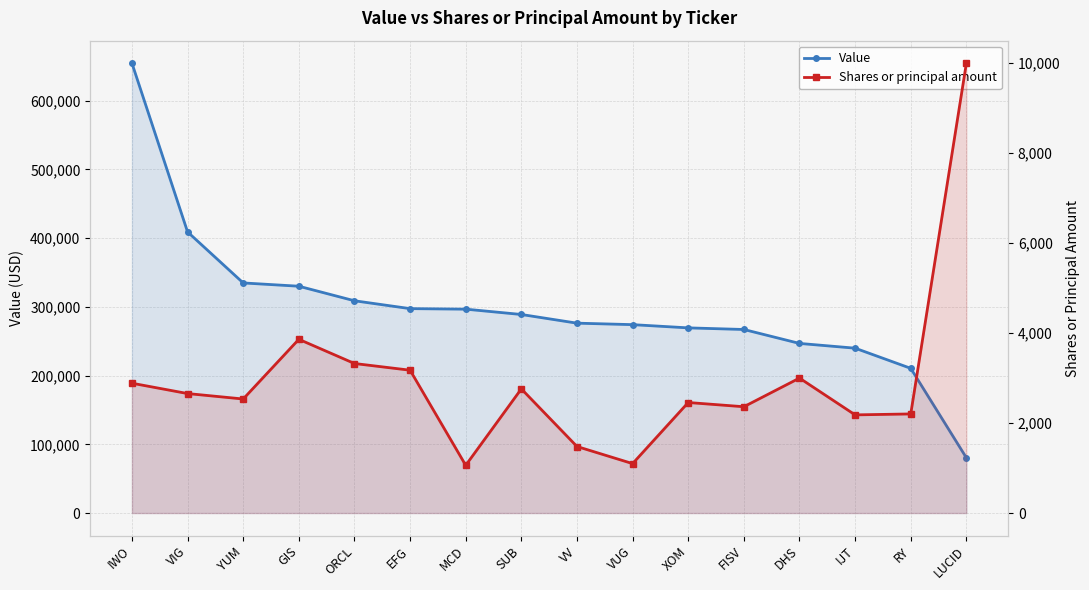

What is the sum of the Value values at DHS and ORCL?

555676